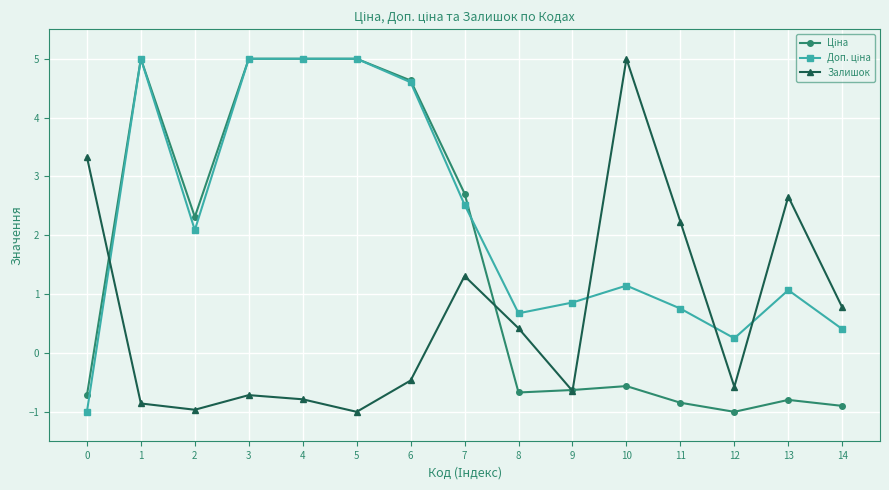

What is the total value across all series at 12?

-1.3